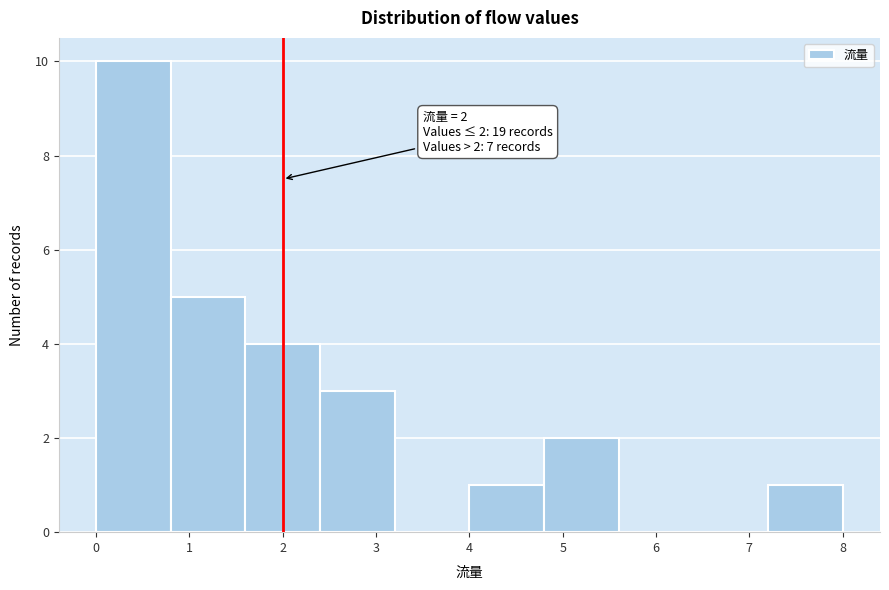

Which range on the x-axis has the tallest bar?

0.0 to 0.8